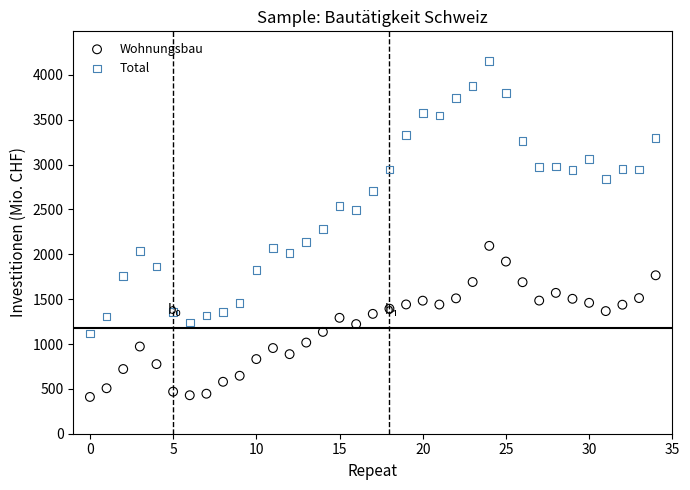

Which series has the widest spread of Y values?

Total